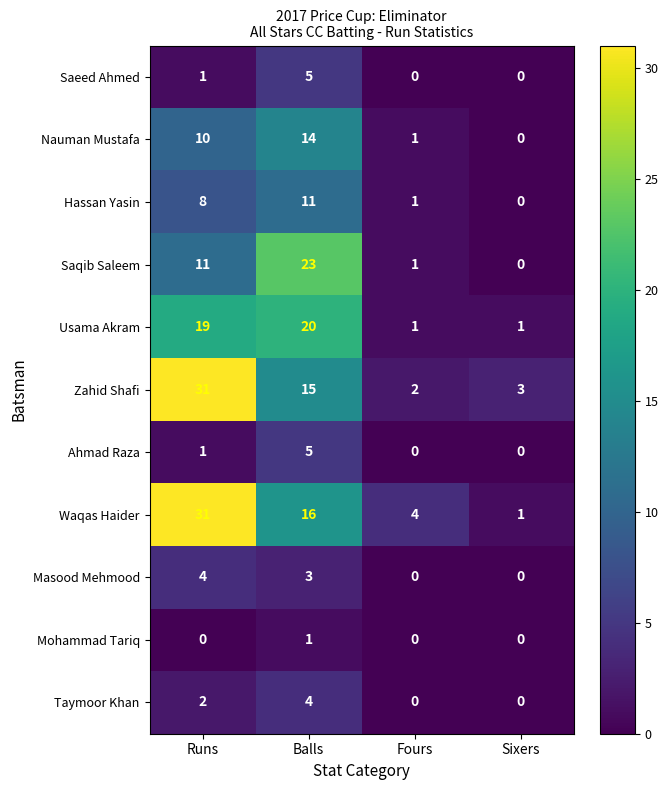

Which category has the highest value across all series?

Runs